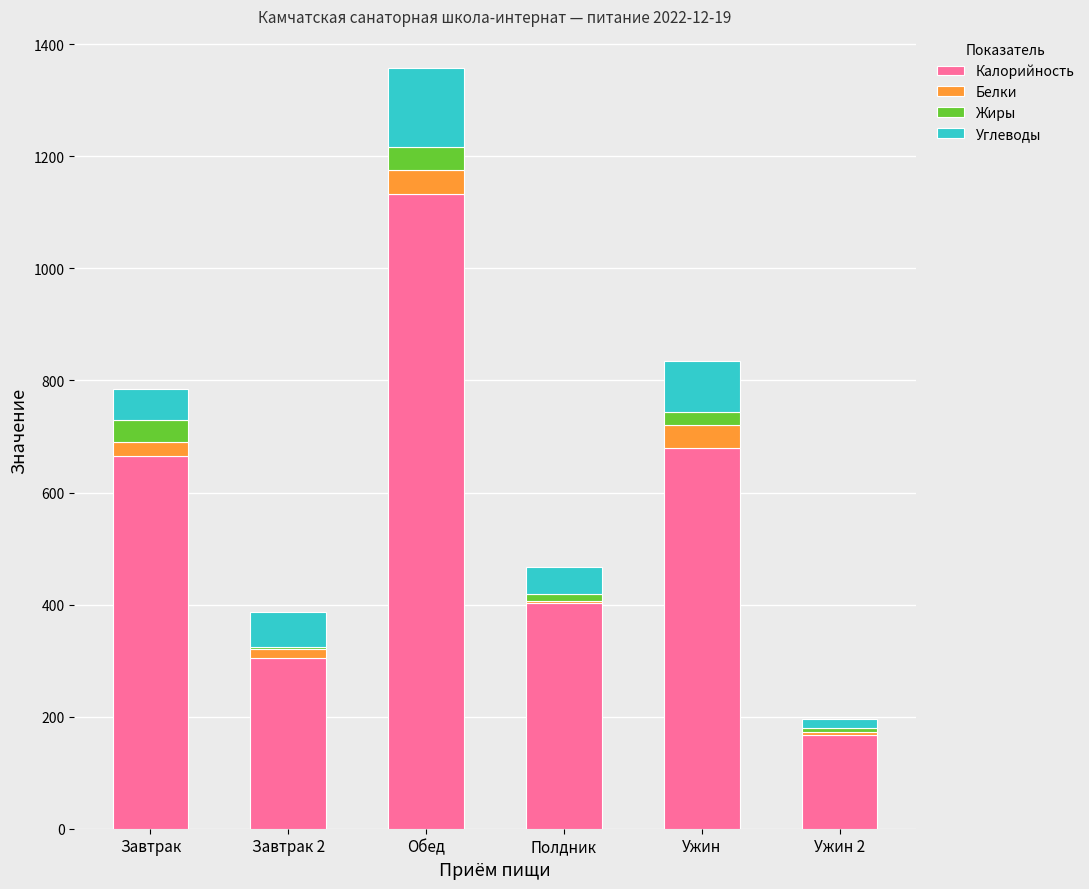

Is it true that Калорийность equals 402 at Полдник?

True